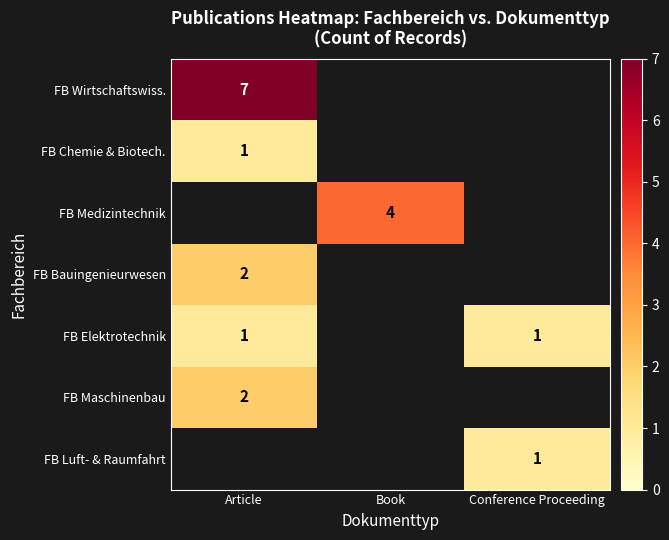

The value of FB Maschinenbau at Article is 3. True or false?

False